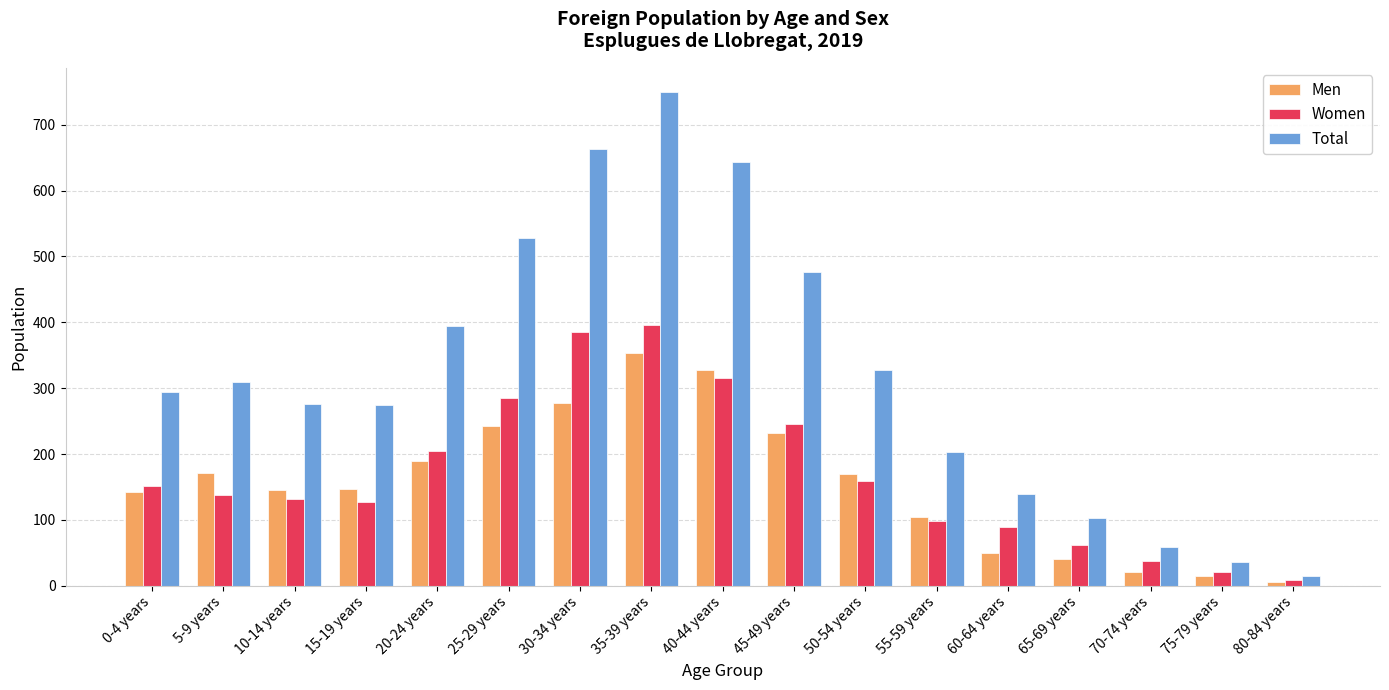

What is the spread (max minus min) of values at 10-14 years?

145